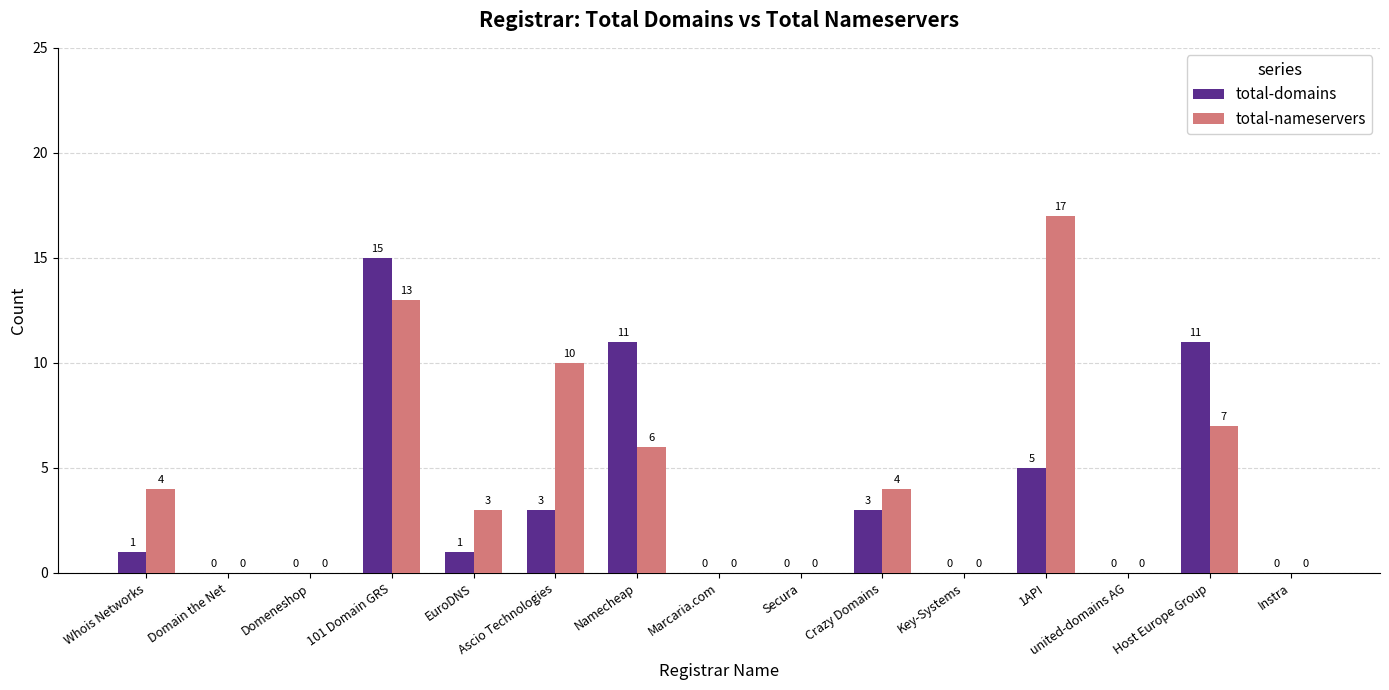

Reading left to right, list all the values displayed in this chart.

total-domains: Whois Networks=1	Domain the Net=0	Domeneshop=0	101 Domain GRS=15	EuroDNS=1	Ascio Technologies=3	Namecheap=11	Marcaria.com=0	Secura=0	Crazy Domains=3	Key-Systems=0	1API=5	united-domains AG=0	Host Europe Group=11	Instra=0
total-nameservers: Whois Networks=4	Domain the Net=0	Domeneshop=0	101 Domain GRS=13	EuroDNS=3	Ascio Technologies=10	Namecheap=6	Marcaria.com=0	Secura=0	Crazy Domains=4	Key-Systems=0	1API=17	united-domains AG=0	Host Europe Group=7	Instra=0